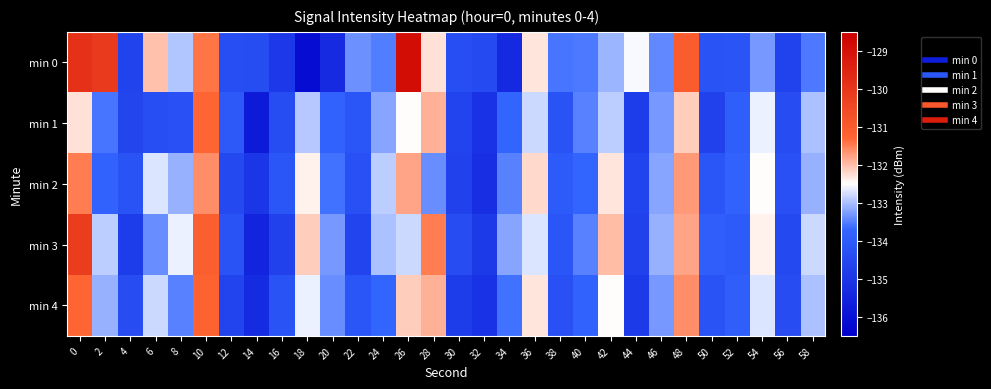

What is the total value across all series at 28?

-661.0